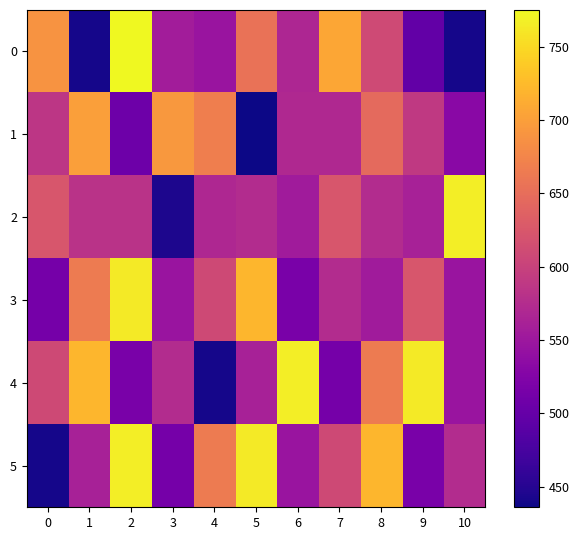

How many data points does each series have?

11